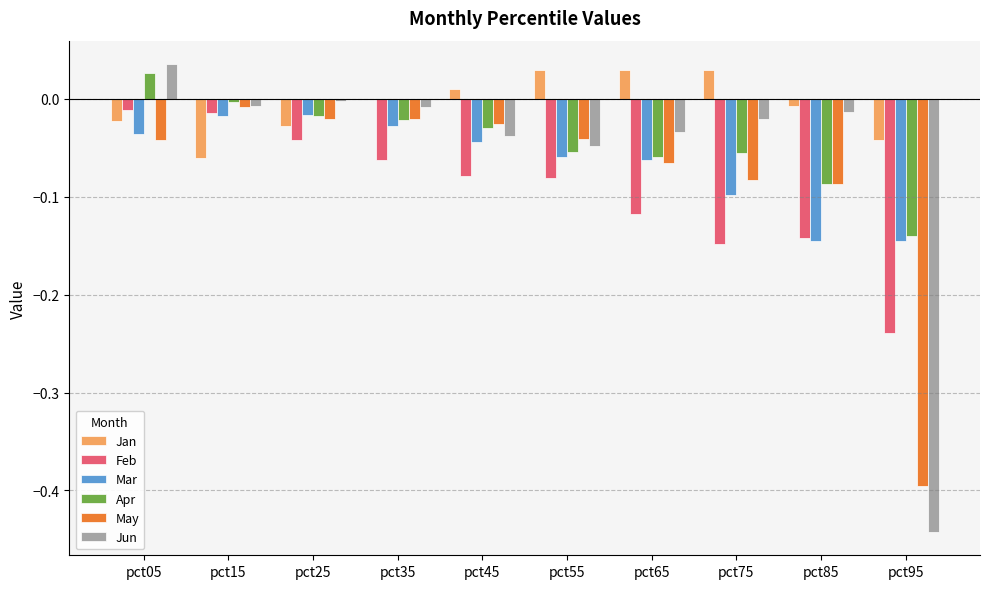

What are all the series names shown in the legend?

Jan, Feb, Mar, Apr, May, Jun